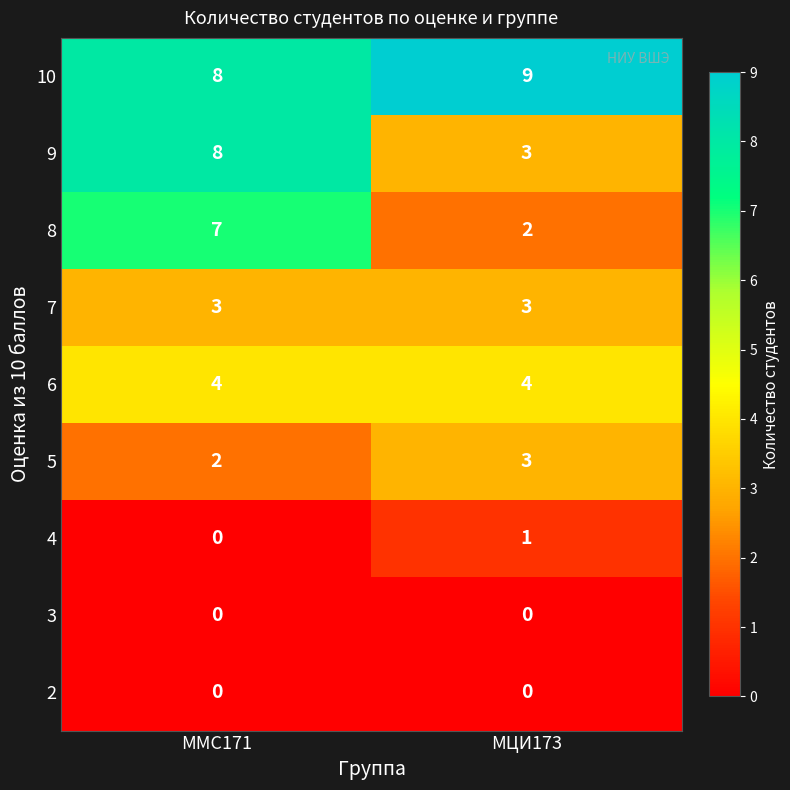

What is the difference between the highest and lowest values at ММС171?

8